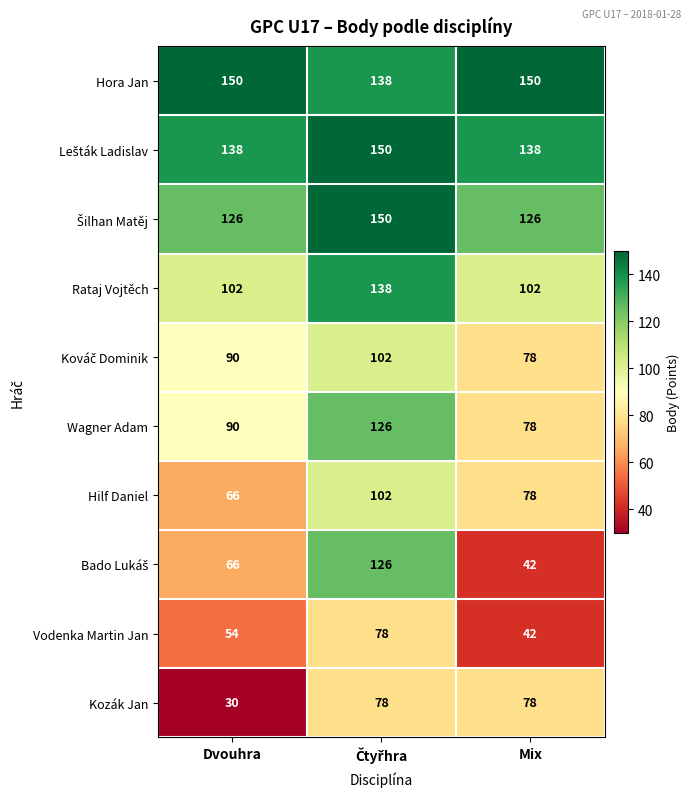

At how many categories does at least one series exceed 30?

3